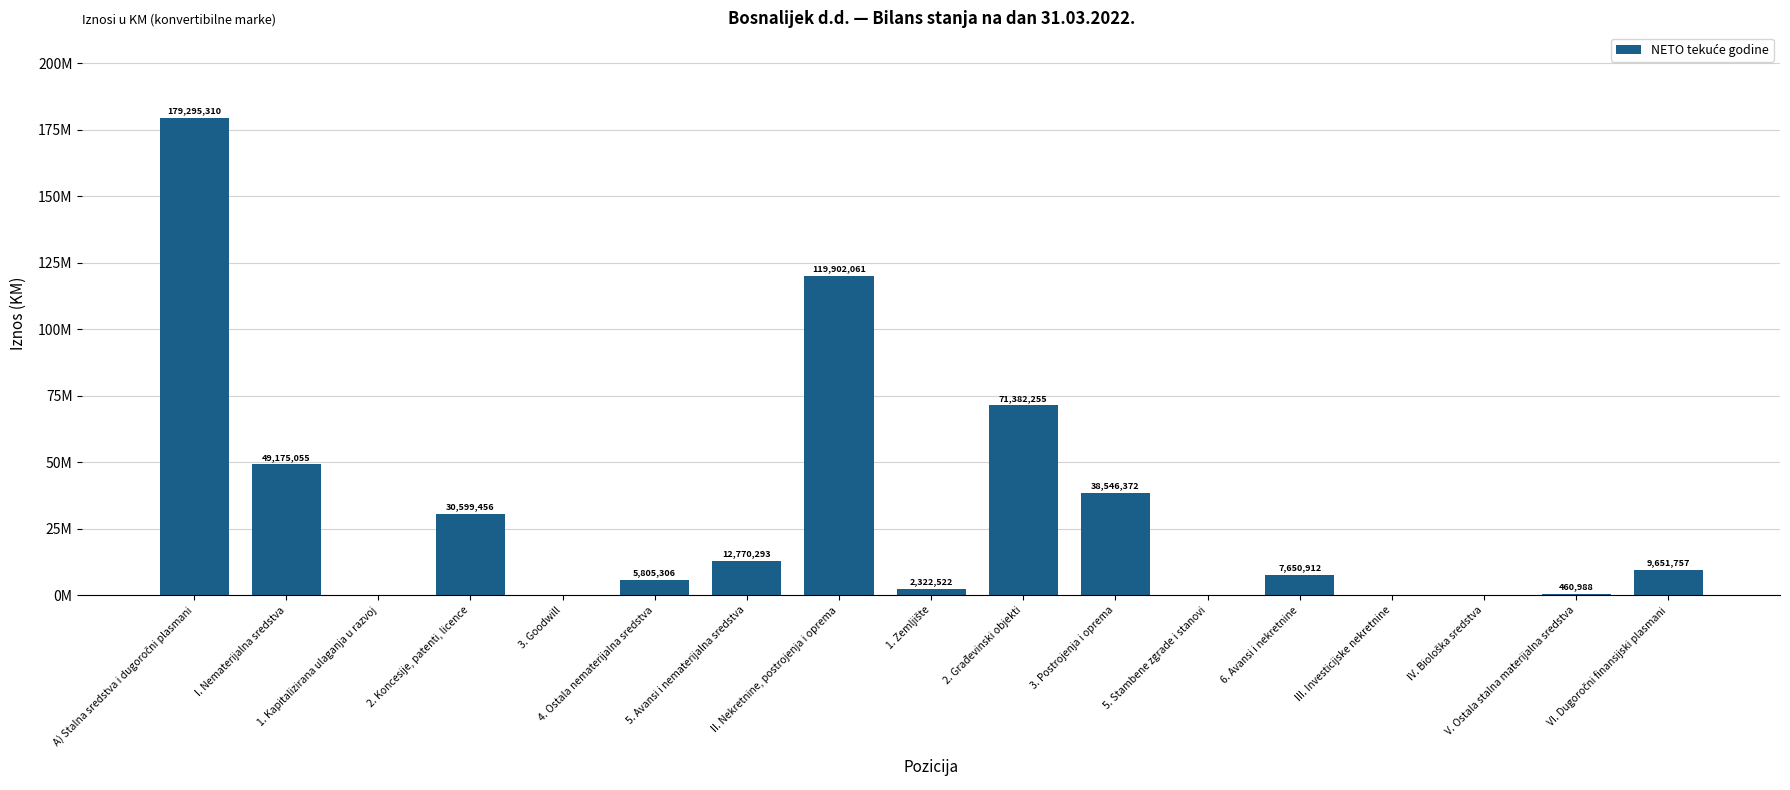

Are the bars horizontal?

No